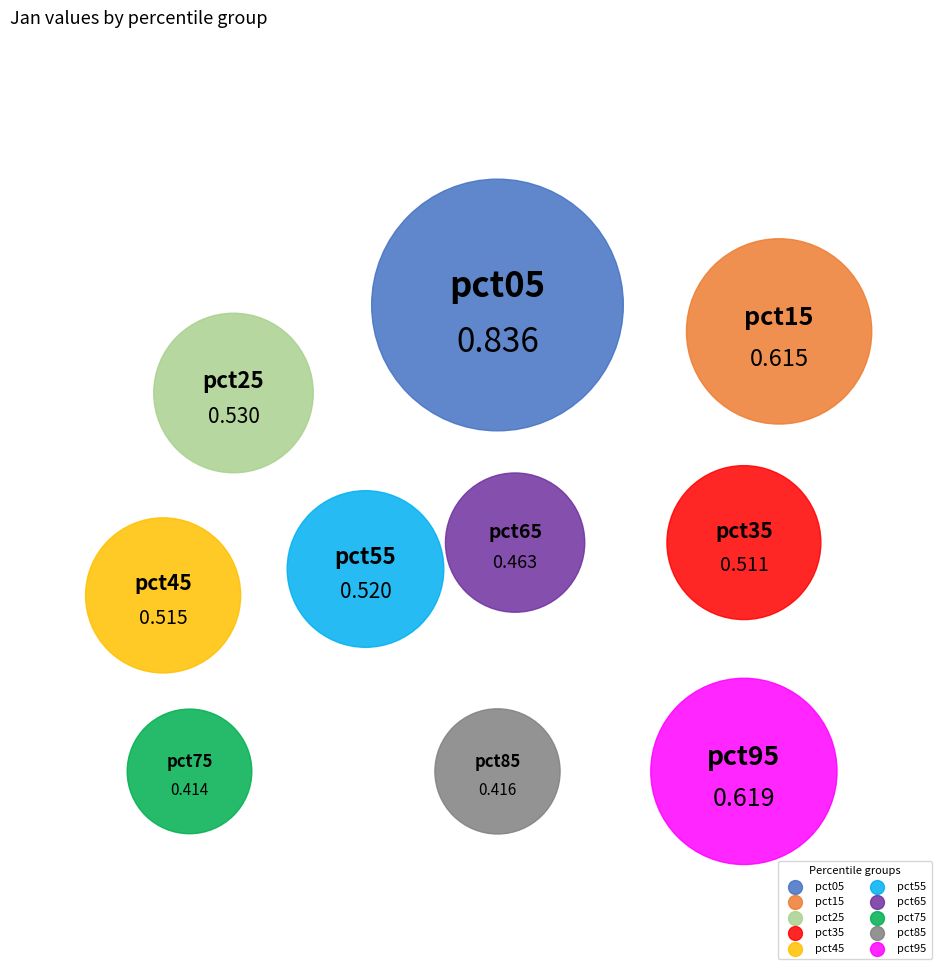

Is it true that pct85 is 8% of the pie?

True